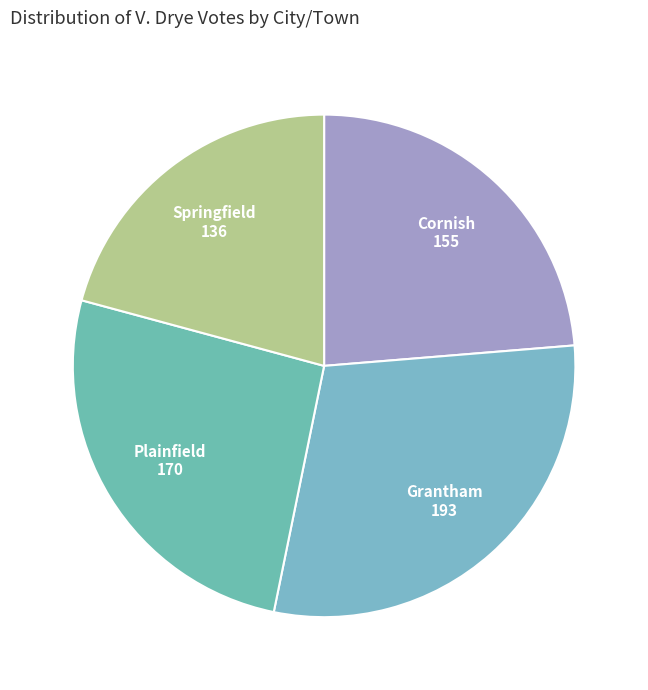

How many slices are in this pie chart?

4